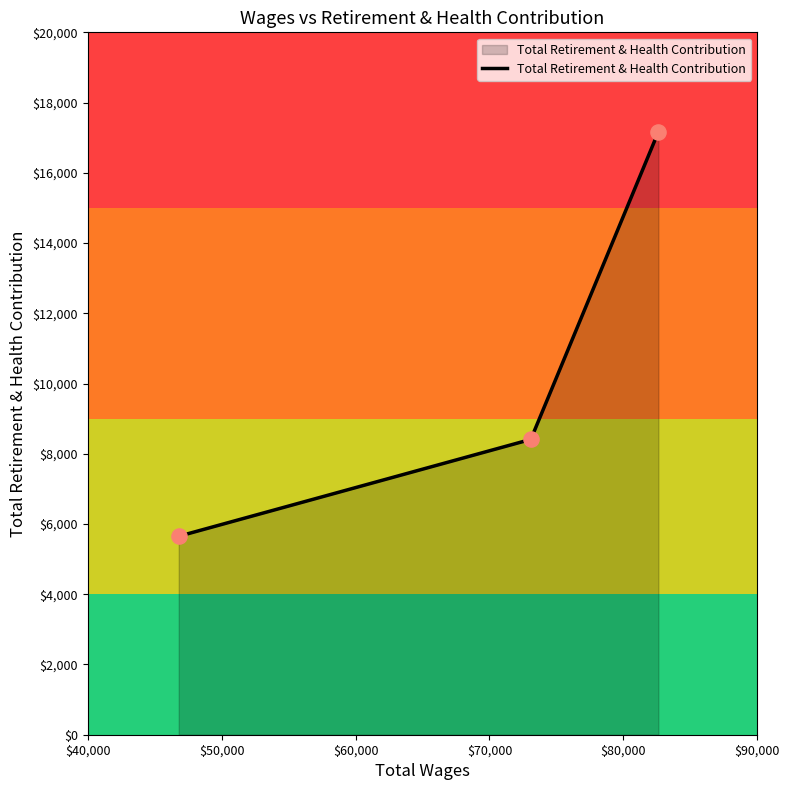

What is the greatest value displayed?

17168